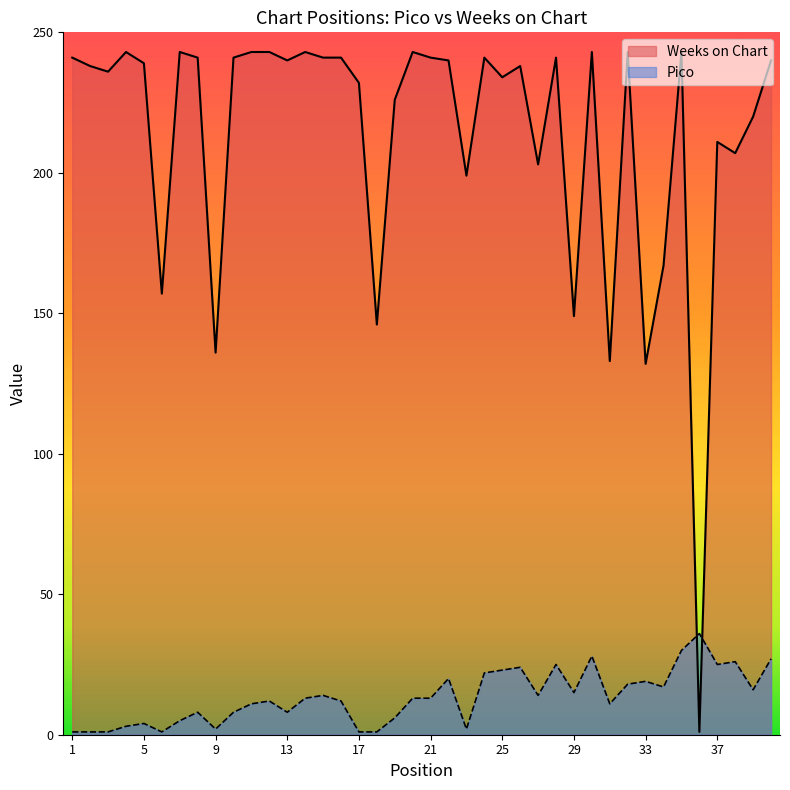

Rank the categories by Pico value from highest to lowest.

36, 35, 30, 40, 38, 28, 37, 26, 25, 24, 22, 33, 32, 34, 39, 29, 15, 27, 14, 20, 21, 12, 16, 11, 31, 8, 10, 13, 19, 7, 5, 4, 9, 23, 1, 2, 3, 6, 17, 18